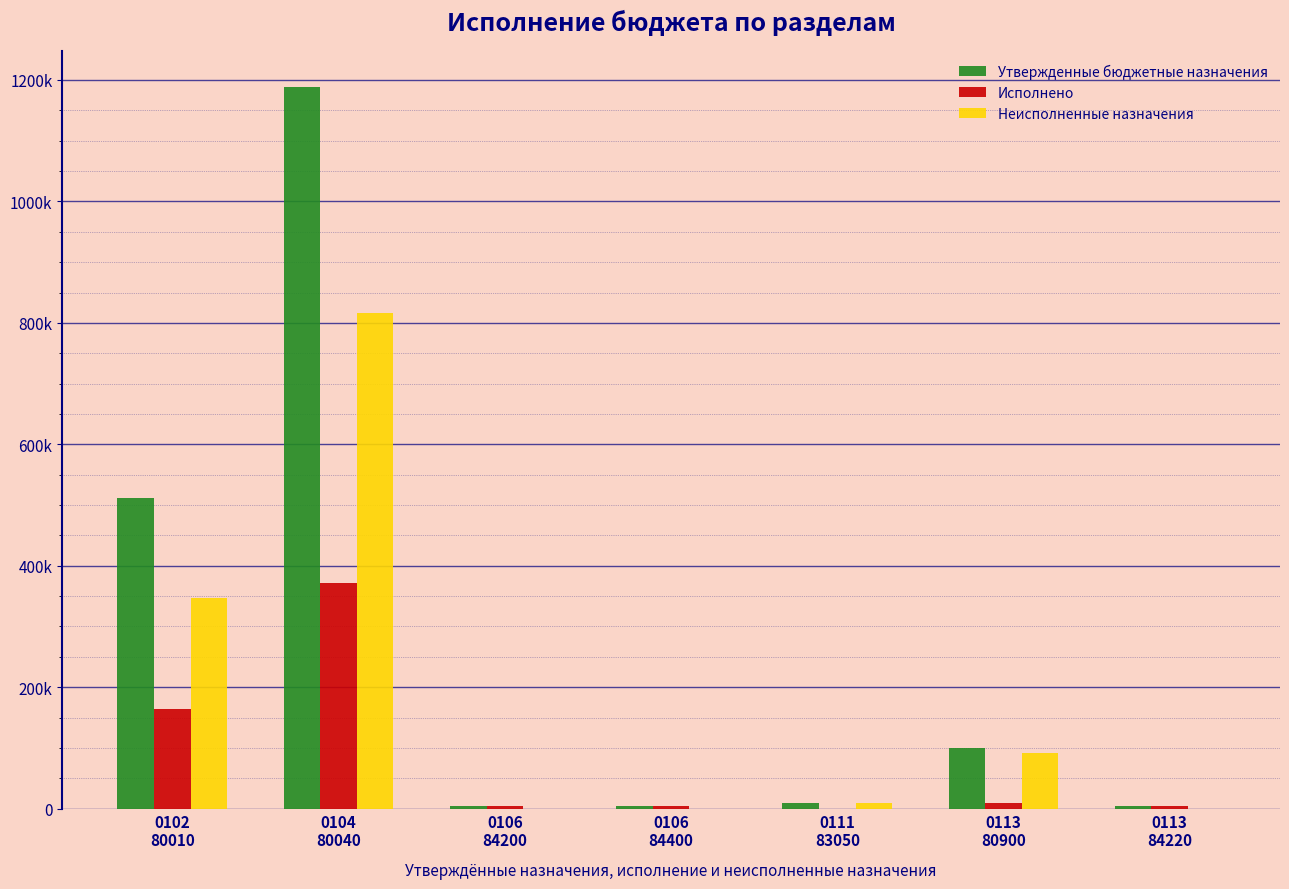

Is the value of Неисполненные назначения at 0113
84220 greater than the value of Исполнено at 0104
80040?

No